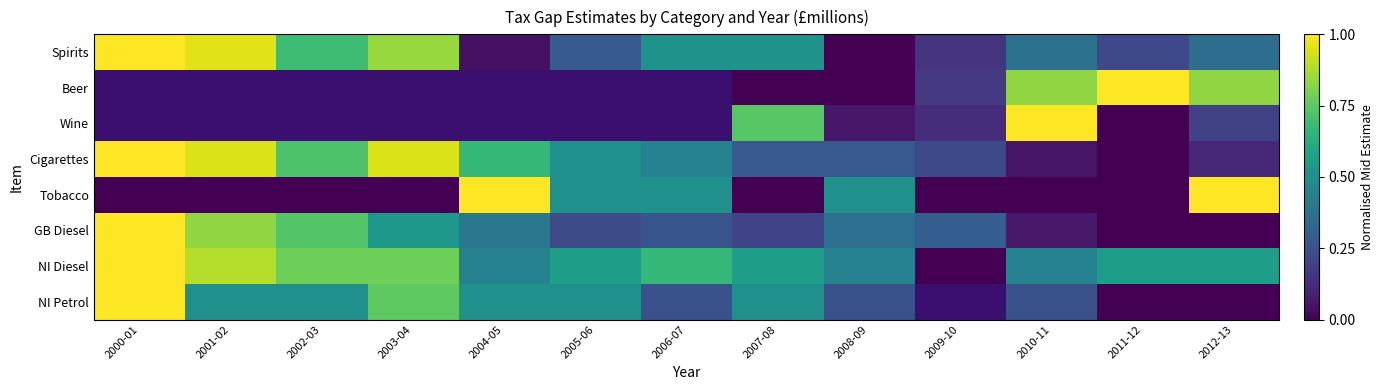

How many Tobacco values are between 0 and 1?

13